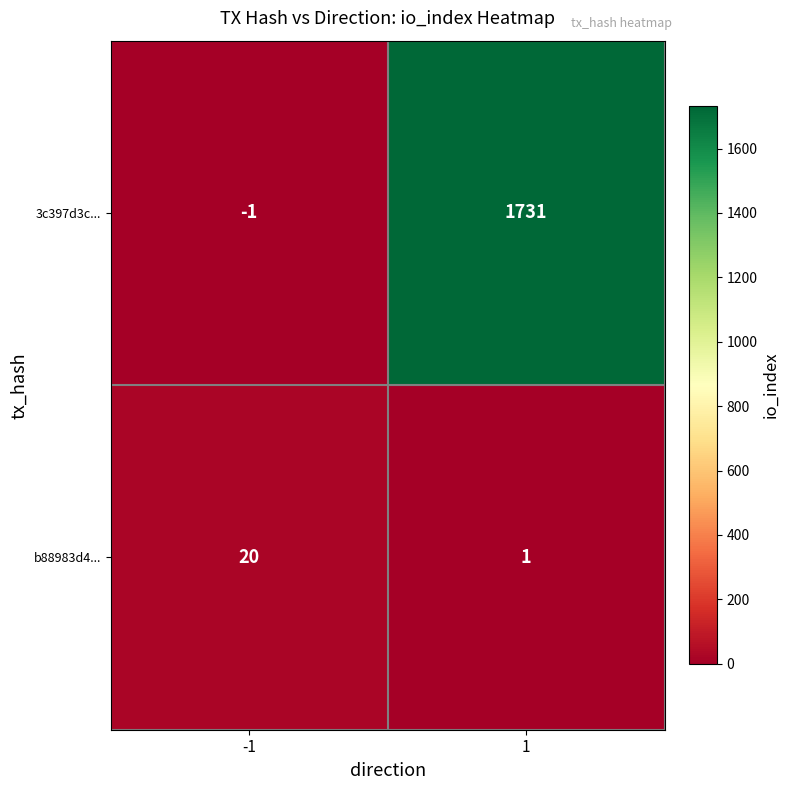

What is the difference between the 3c397d3c... values at 1 and -1?

1732